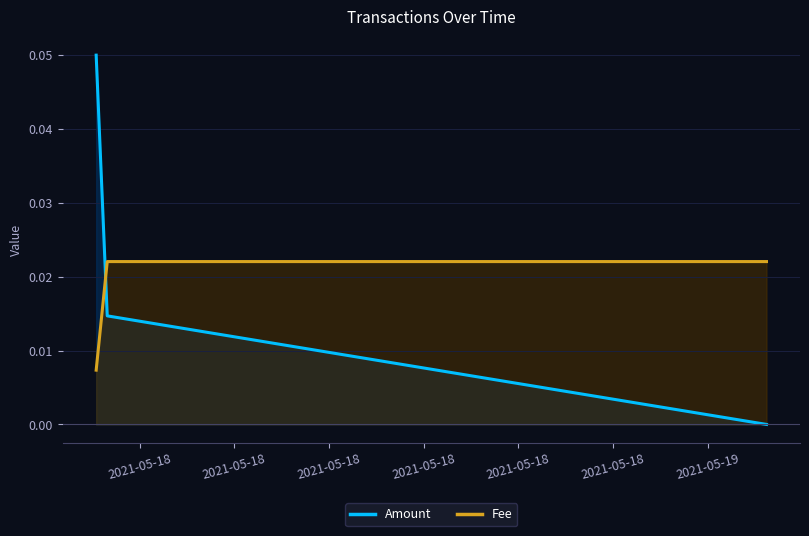

Between 2021-05-18 and 2021-05-18, which series saw the biggest shift?

Amount